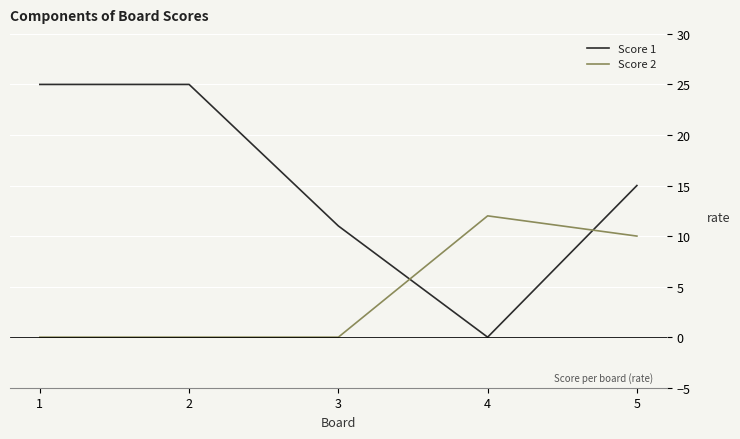

Rank the series by their maximum value, from lowest to highest.

Score 2, Score 1